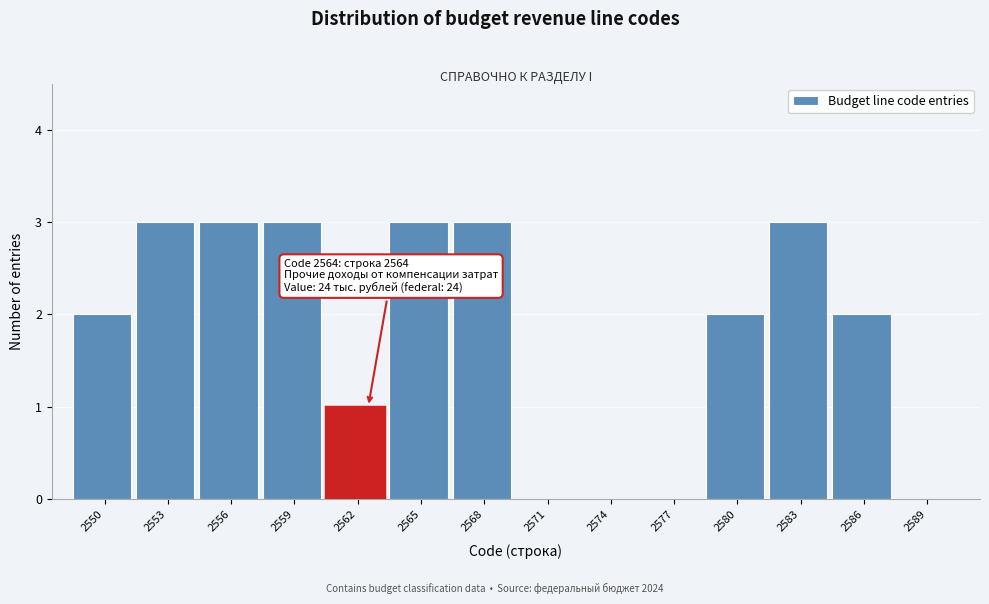

Reading left to right, list all the values displayed in this chart.

2550=2	2553=3	2556=3	2559=3	2562=1	2565=3	2568=3	2571=0	2574=0	2577=0	2580=2	2583=3	2586=2	2589=0